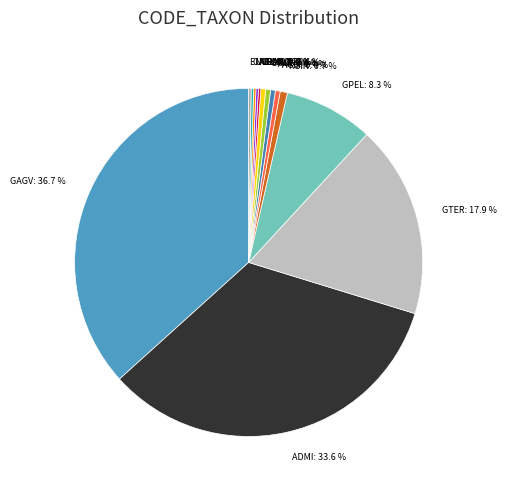

True or false: GOLI accounts for 0% of the total.

True